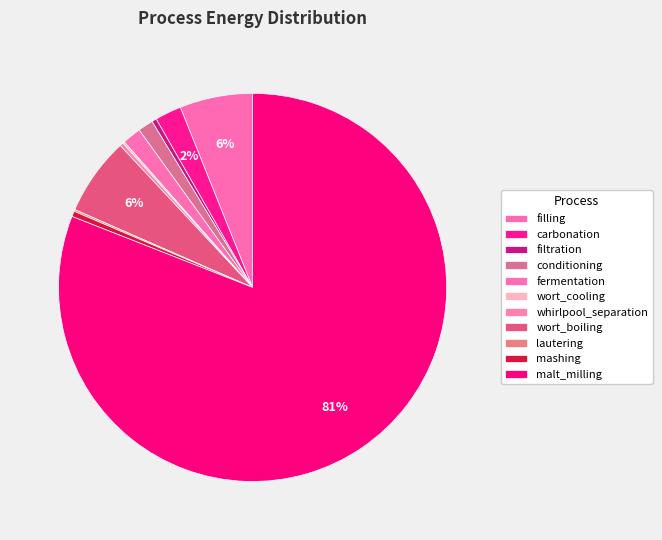

Do whirlpool_separation and carbonation together represent more than half of the pie?

No